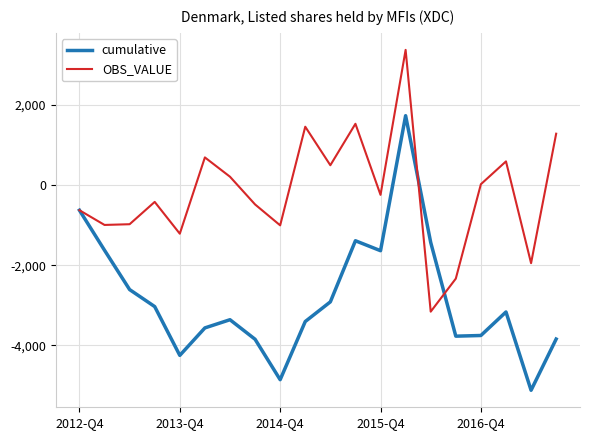

Which series has the largest total across all categories?

OBS_VALUE